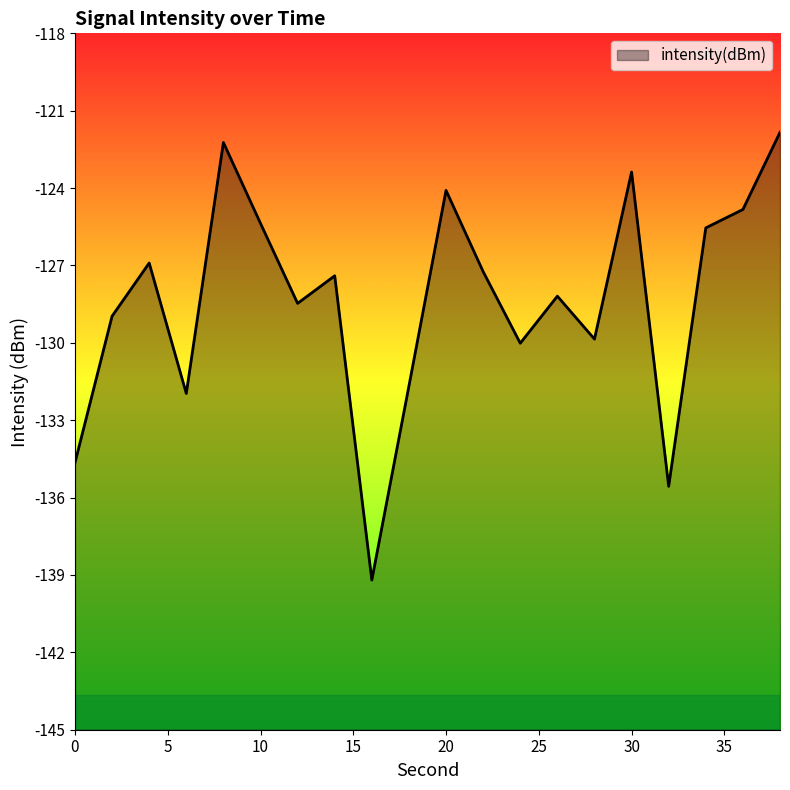

Reading right to left, list all the values displayed in this chart.

38=-121.8	36=-124.8	34=-125.5	32=-135.6	30=-123.4	28=-129.9	26=-128.2	24=-130.0	22=-127.2	20=-124.1	18=-131.7	16=-139.2	14=-127.4	12=-128.5	10=-125.4	8=-122.2	6=-132.0	4=-126.9	2=-129.0	0=-134.6